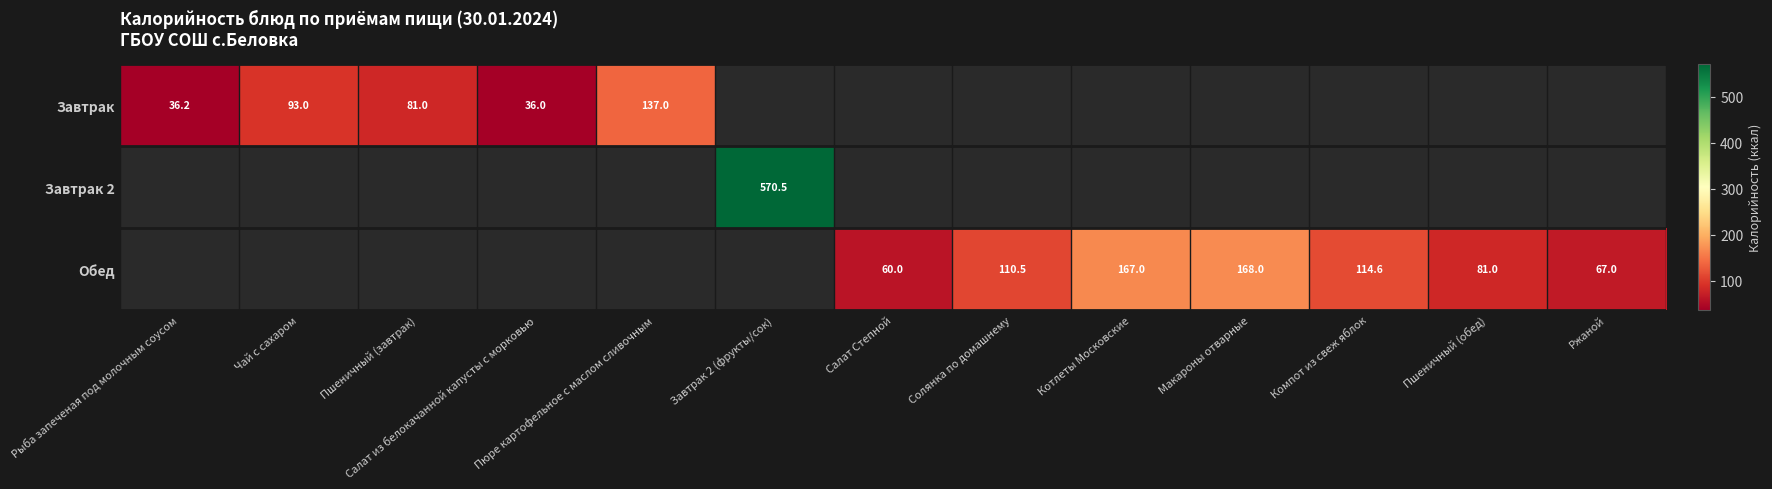

At Пюре картофельное с маслом сливочным, list the series in order from smallest to largest.

Завтрак, Завтрак 2, Обед